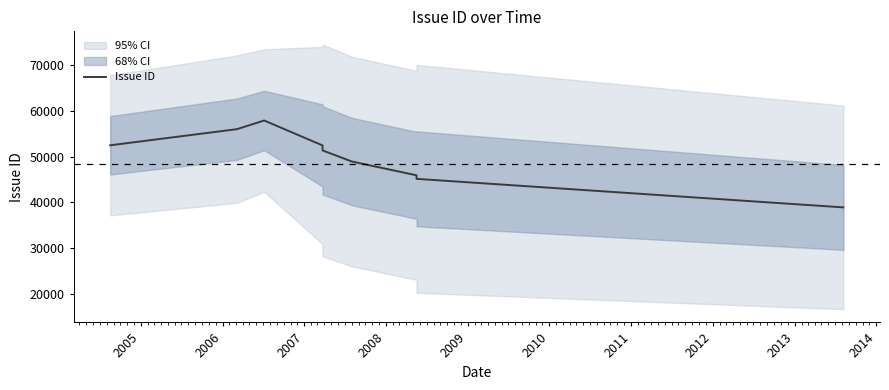

True or false: the data shows 38137.3 at 2006.

False